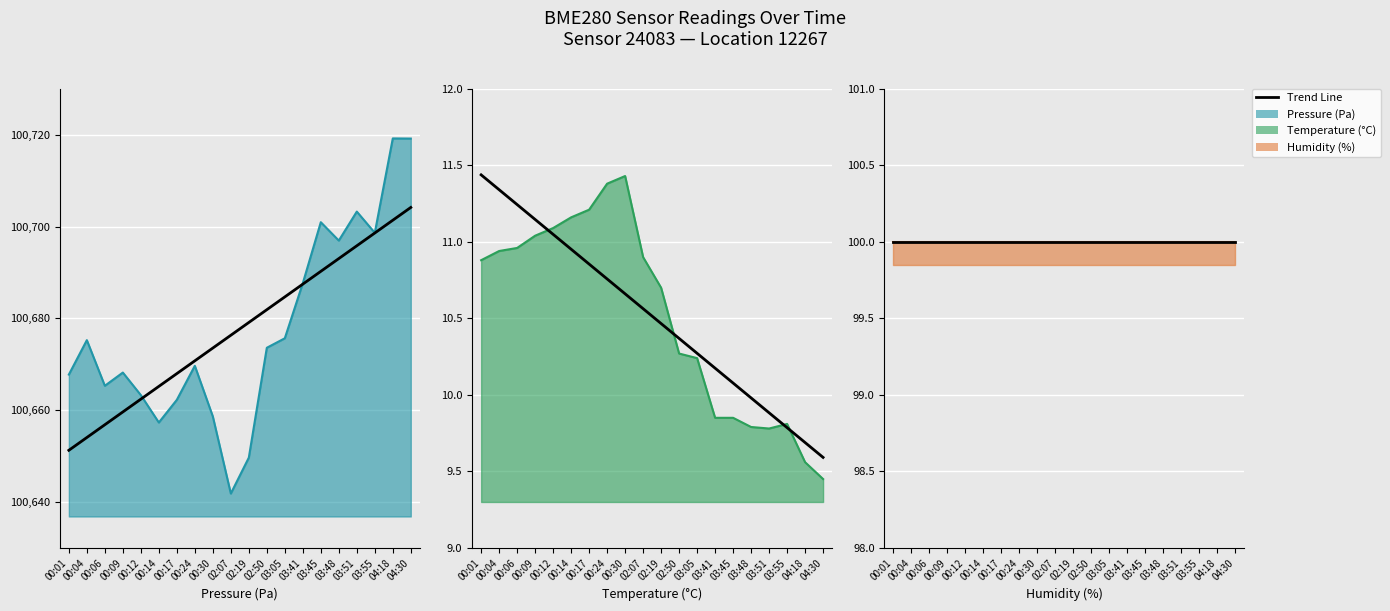

What is the greatest value displayed?

100719.2